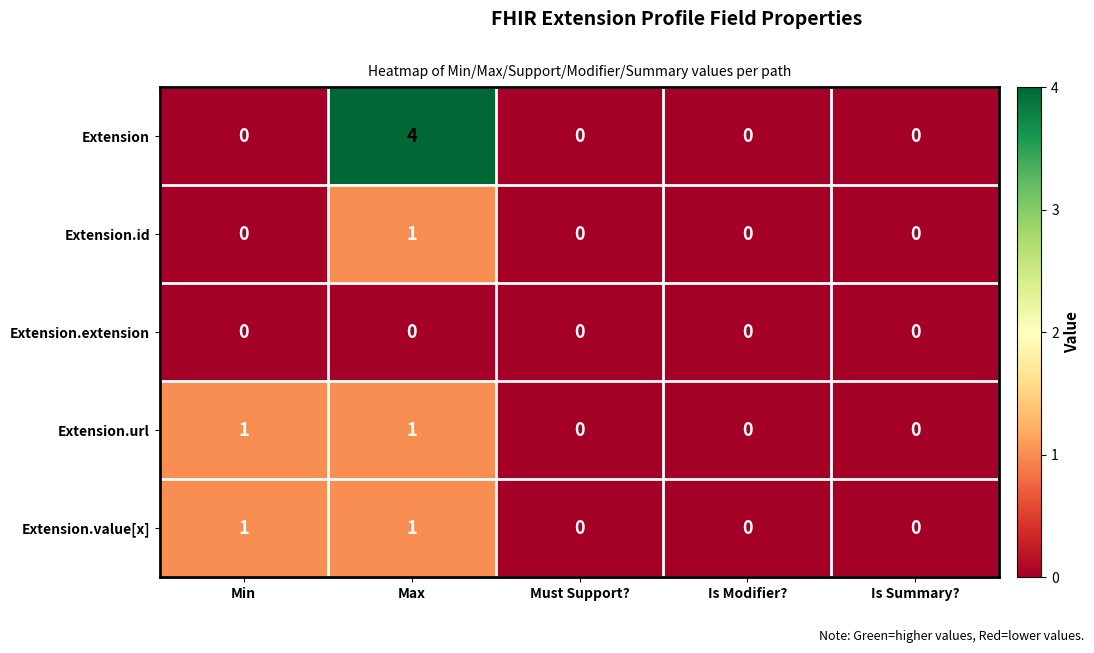

How many positive values does the Extension series have?

1